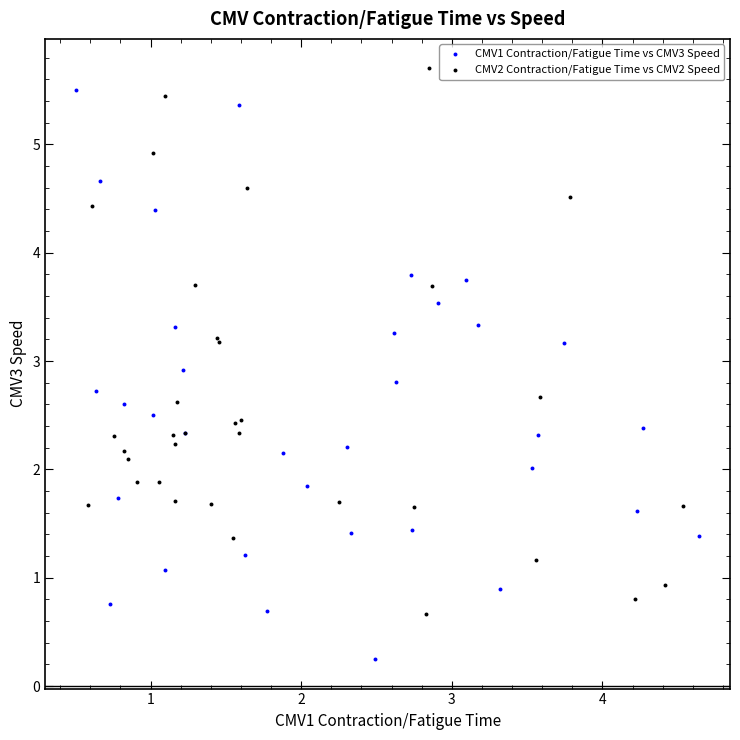

Which series contains the lowest Y value?

CMV1 Contraction/Fatigue Time vs CMV3 Speed